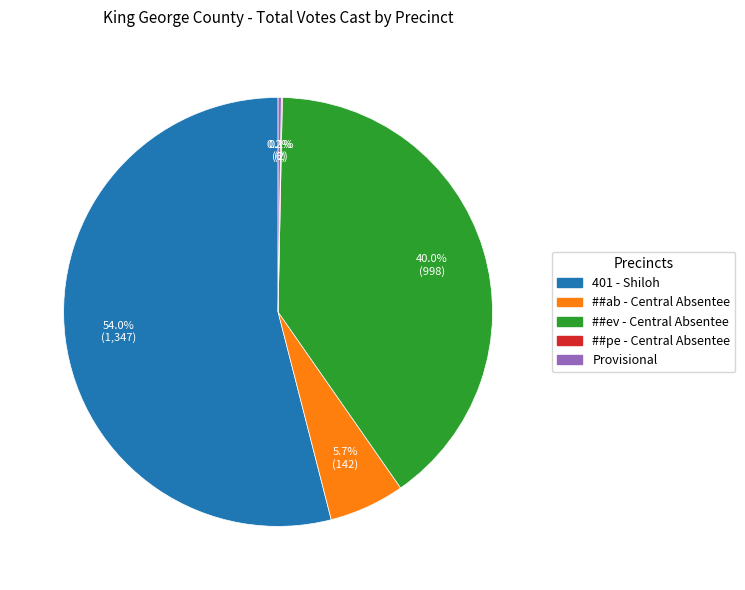

What is the largest slice in the pie chart?

401 - Shiloh